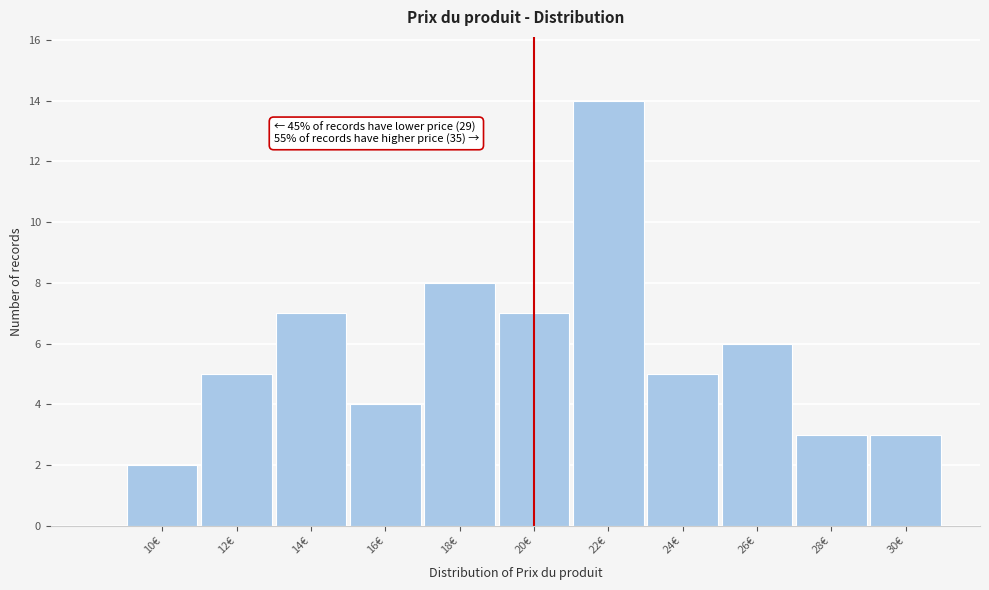

Over which range of the x-axis is the bar tallest?

21 to 23